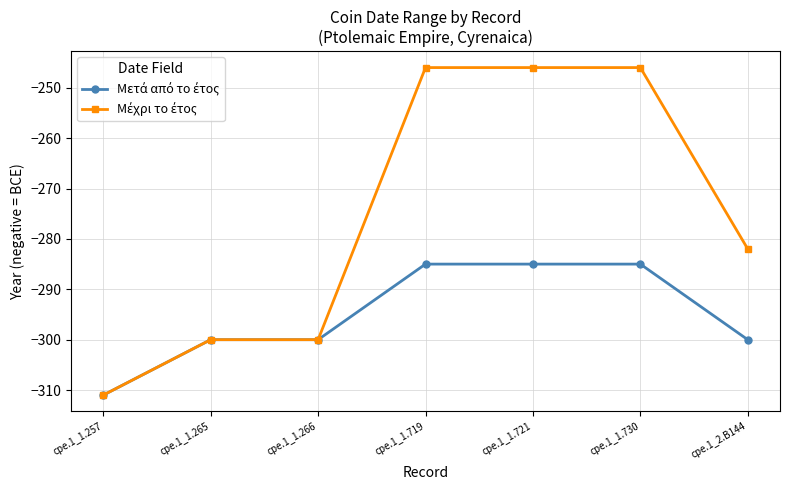

What is the label of the 2nd point from the right?

cpe.1_1.730